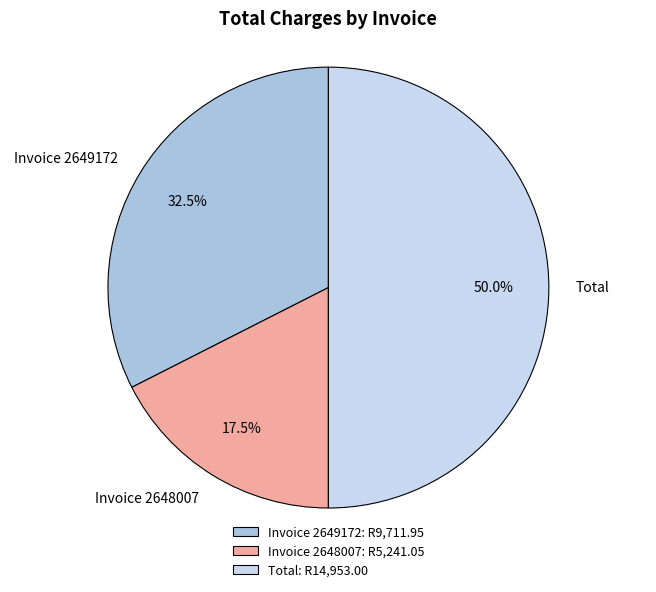

Does Invoice 2649172 account for over 50% of the chart?

No